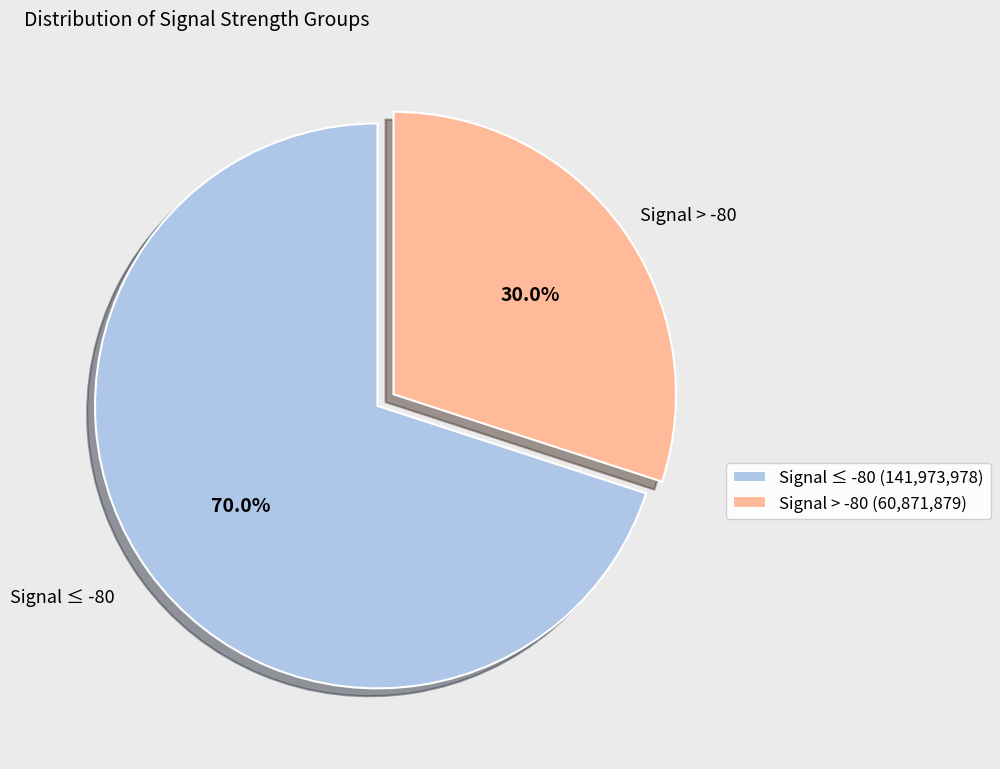

Is there a majority slice in this chart?

Yes